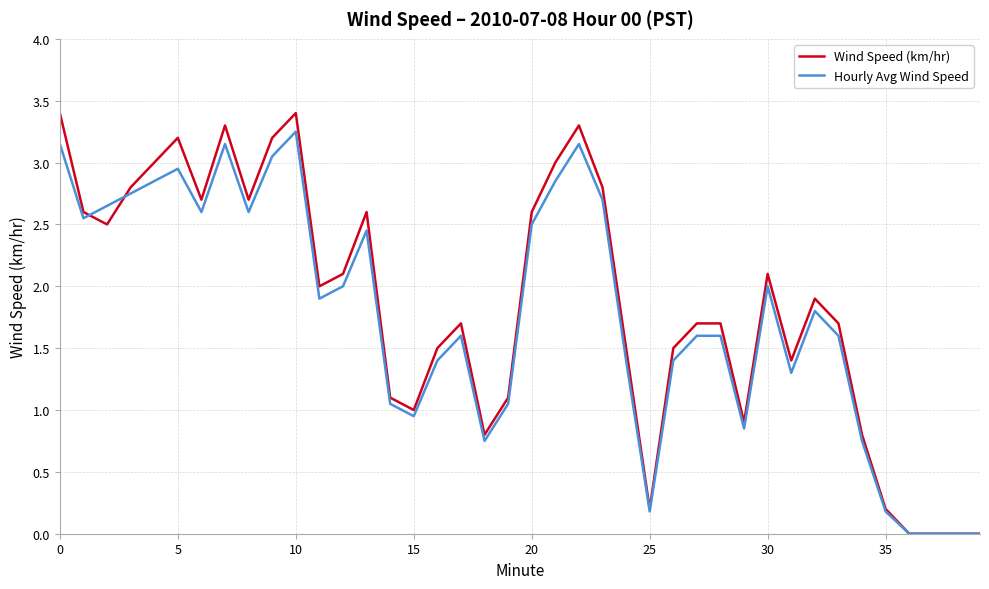

What is the maximum value shown in the chart?

3.4